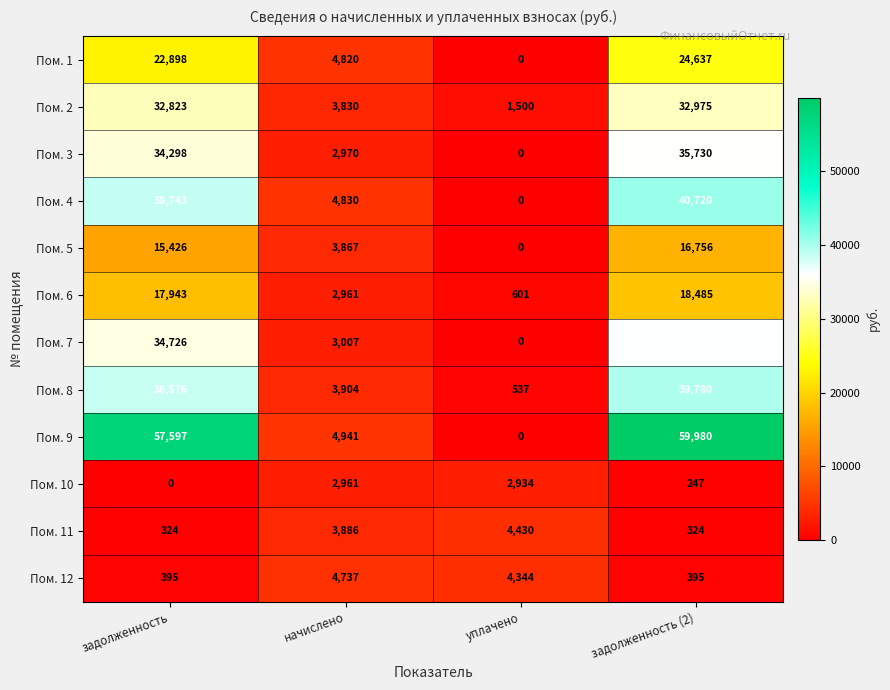

What is the average value of the Пом. 10 series?

1536